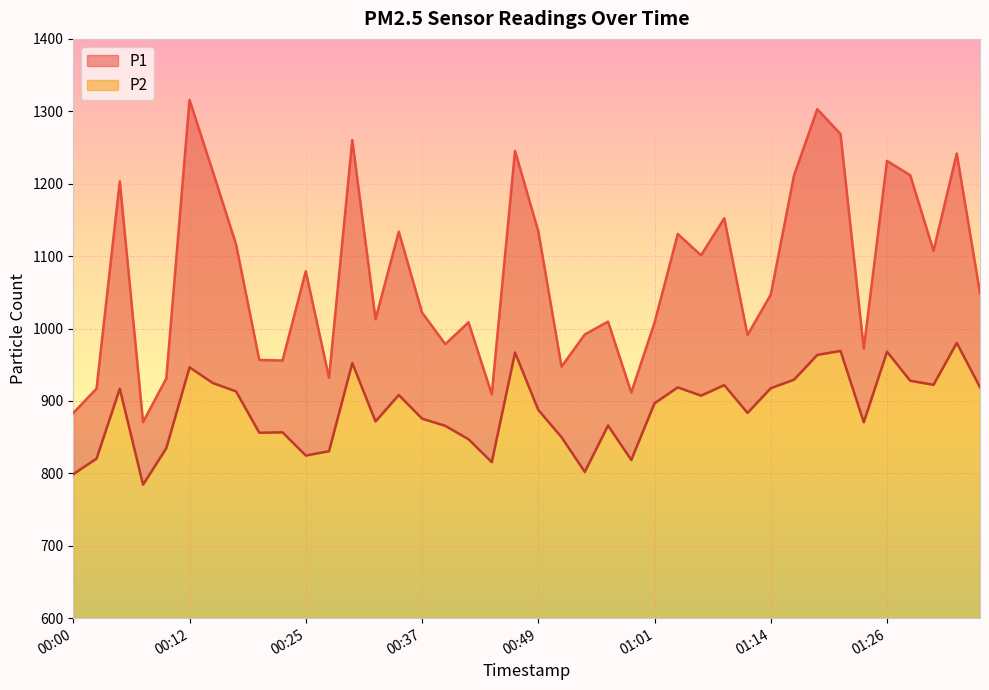

Which has a higher value, 00:46 or 00:51?

00:46